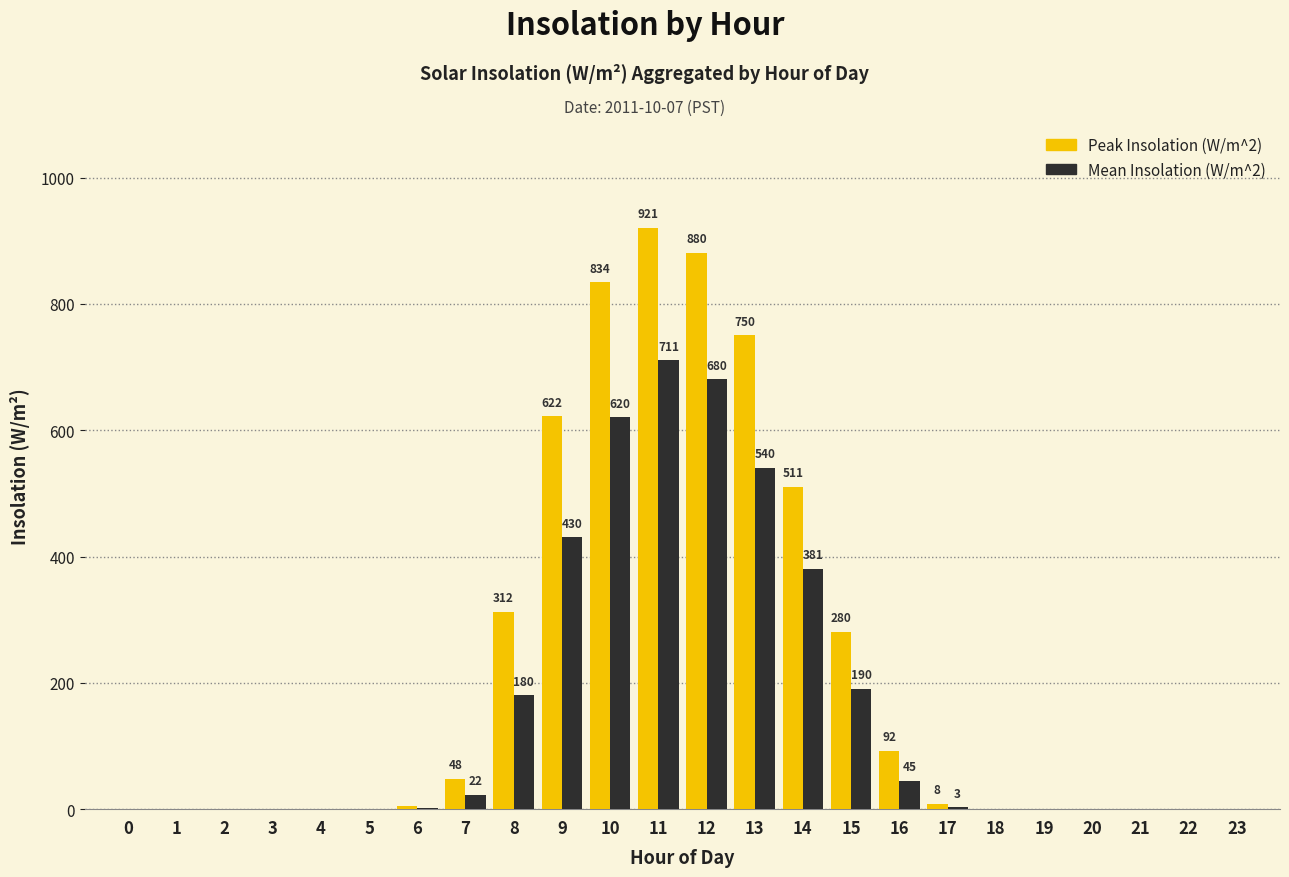

What is the average value of the Peak Insolation (W/m^2) series?

219.4